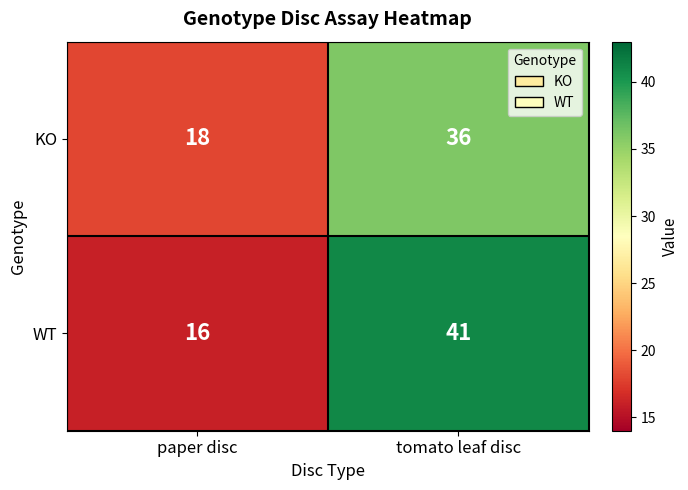

At tomato leaf disc, list the series in order from largest to smallest.

WT, KO